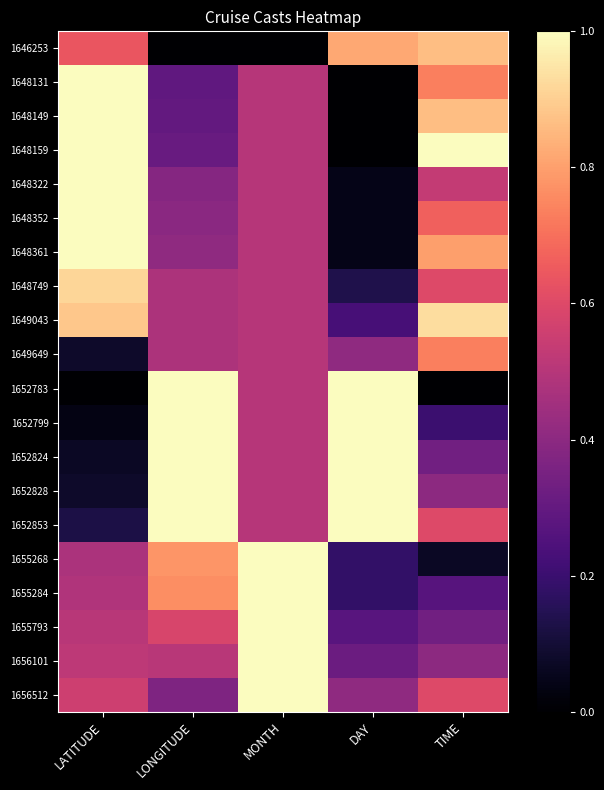

Count the number of categories in the chart.

5